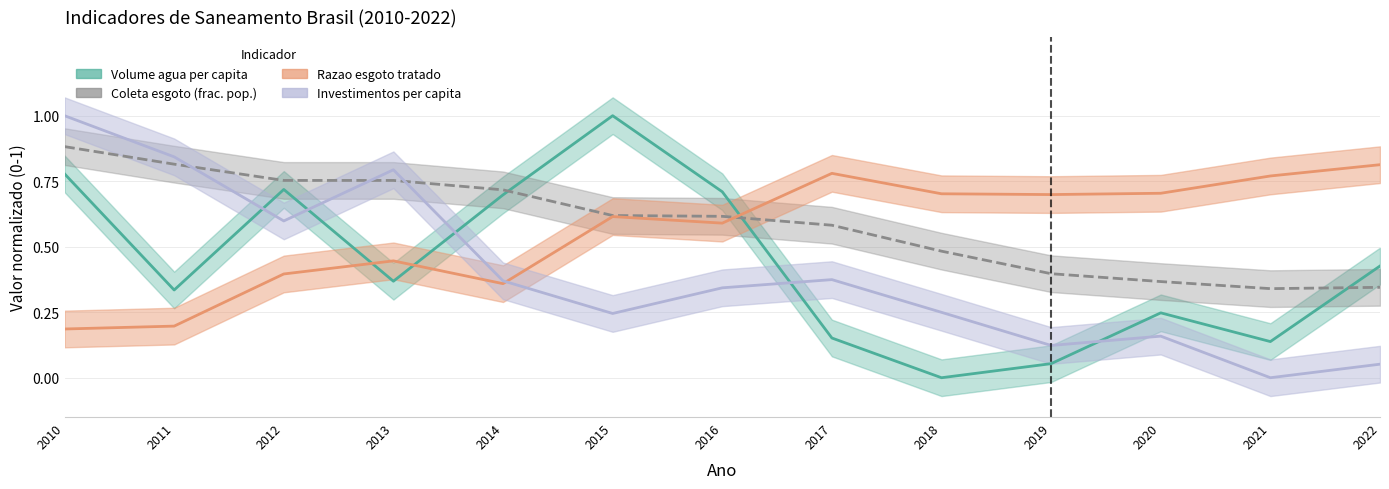

At 2022, list the series in order from smallest to largest.

Investimentos per capita (R$), Parcela populacao com coleta esgoto, Volume de agua consumida per capita (L/dia), Razao esgoto tratado